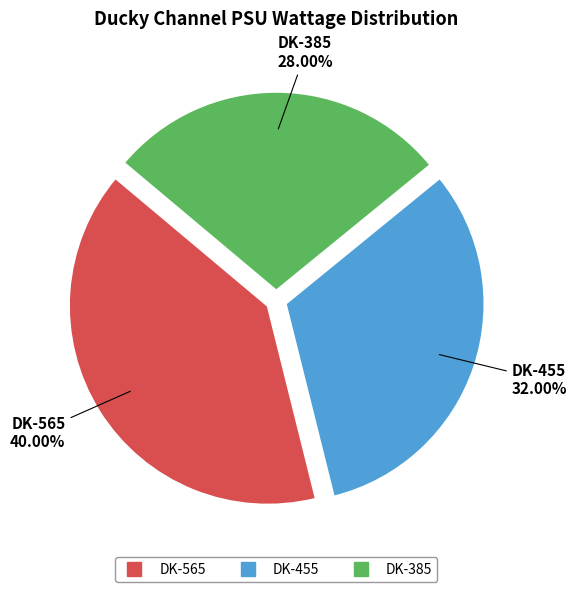

What is the ratio of the value at DK-455 to the value at DK-385?

1.1